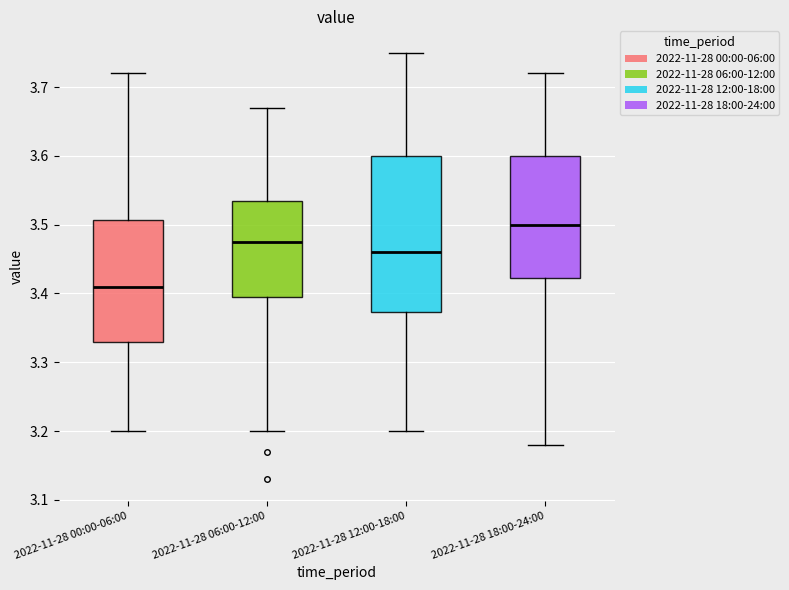

Reading left to right, read every box against the y-axis: the position of its median line, the range the box covers, and the ends of its whiskers. The values are not printed on the chart, so give them approximately, as read against the axis.

2022-11-28 00:00-06:00: median 3.41, box 3.33 to 3.51, whiskers 3.20 to 3.72
2022-11-28 06:00-12:00: median 3.48, box 3.40 to 3.54, whiskers 3.20 to 3.67
2022-11-28 12:00-18:00: median 3.46, box 3.37 to 3.60, whiskers 3.20 to 3.75
2022-11-28 18:00-24:00: median 3.50, box 3.42 to 3.60, whiskers 3.18 to 3.72